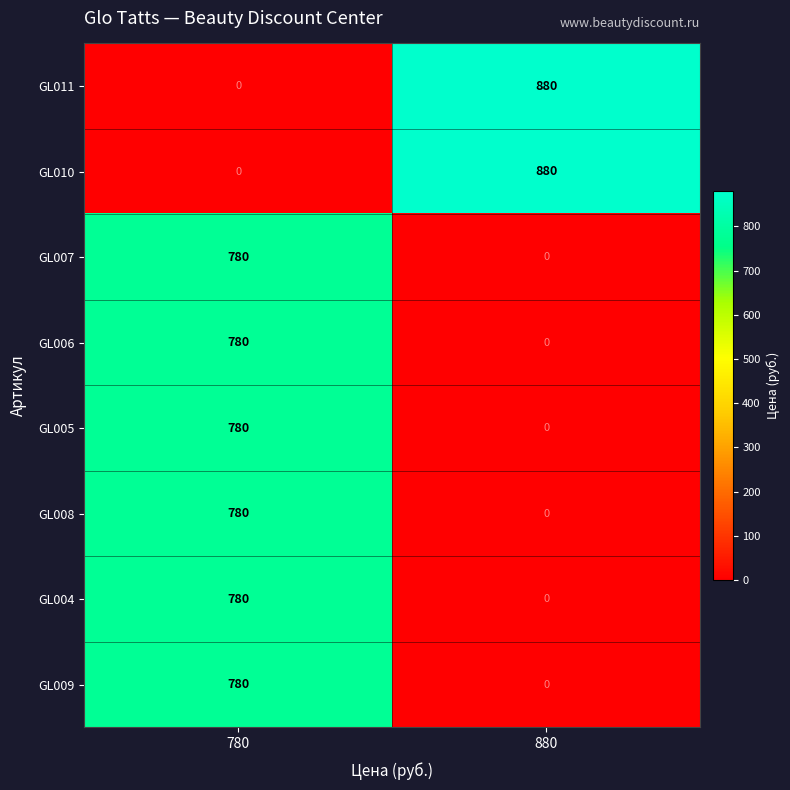

What is the spread (max minus min) of values at 780?

780